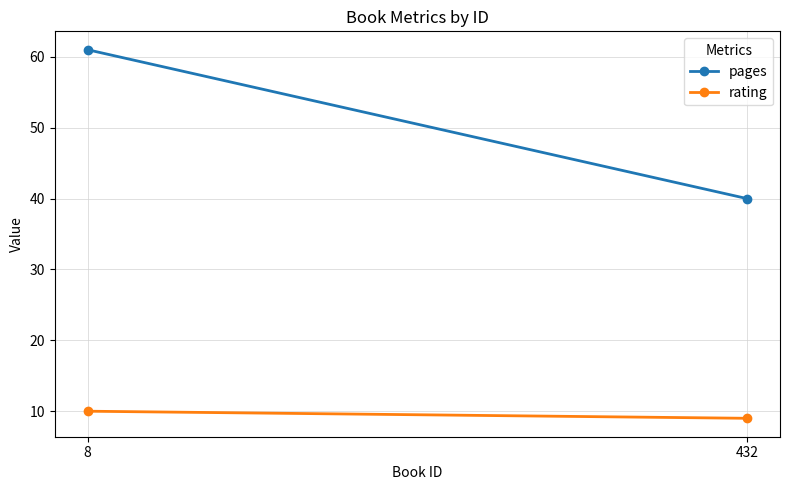

How many lines are shown in the chart?

2